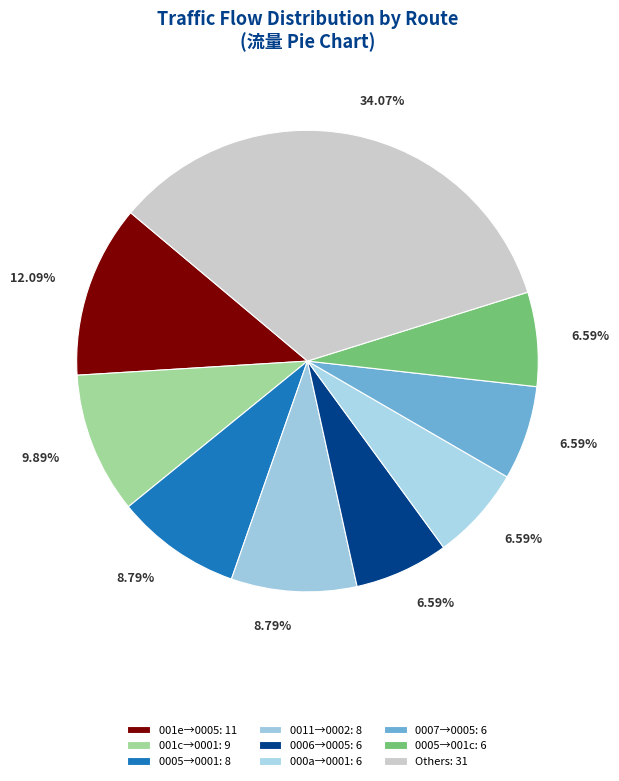

How many slices are in this pie chart?

9